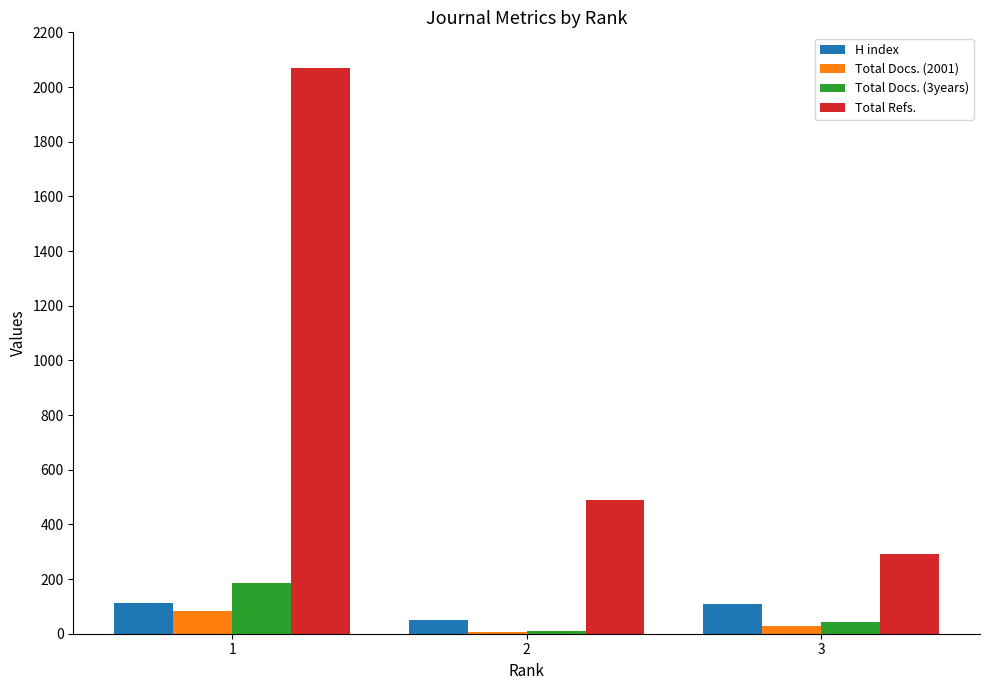

How many groups of bars are there?

3